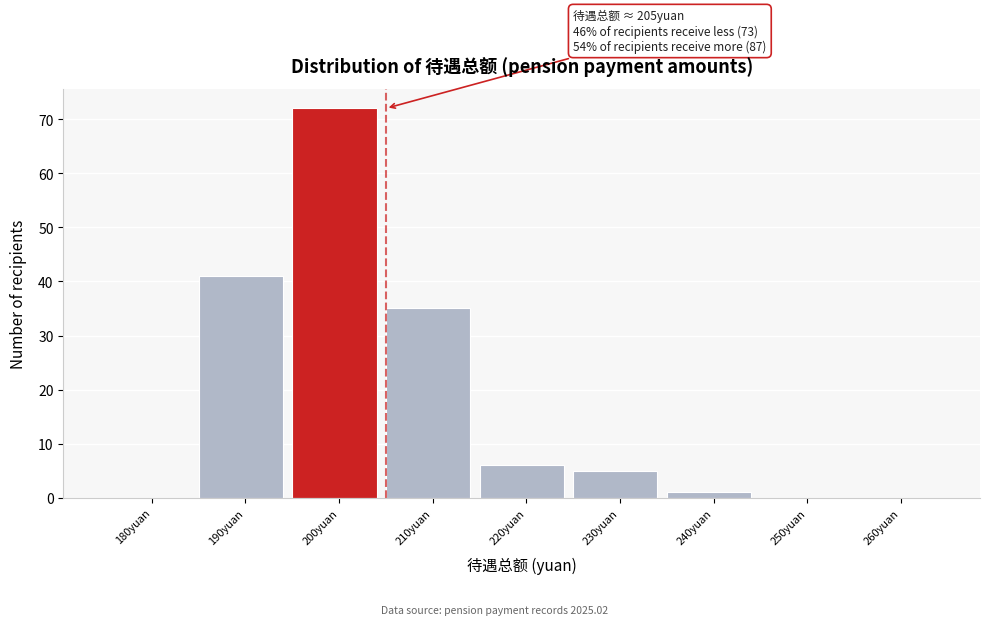

Reading left to right, what are all the values shown in this chart?

180yuan=0	190yuan=41	200yuan=72	210yuan=35	220yuan=6	230yuan=5	240yuan=1	250yuan=0	260yuan=0